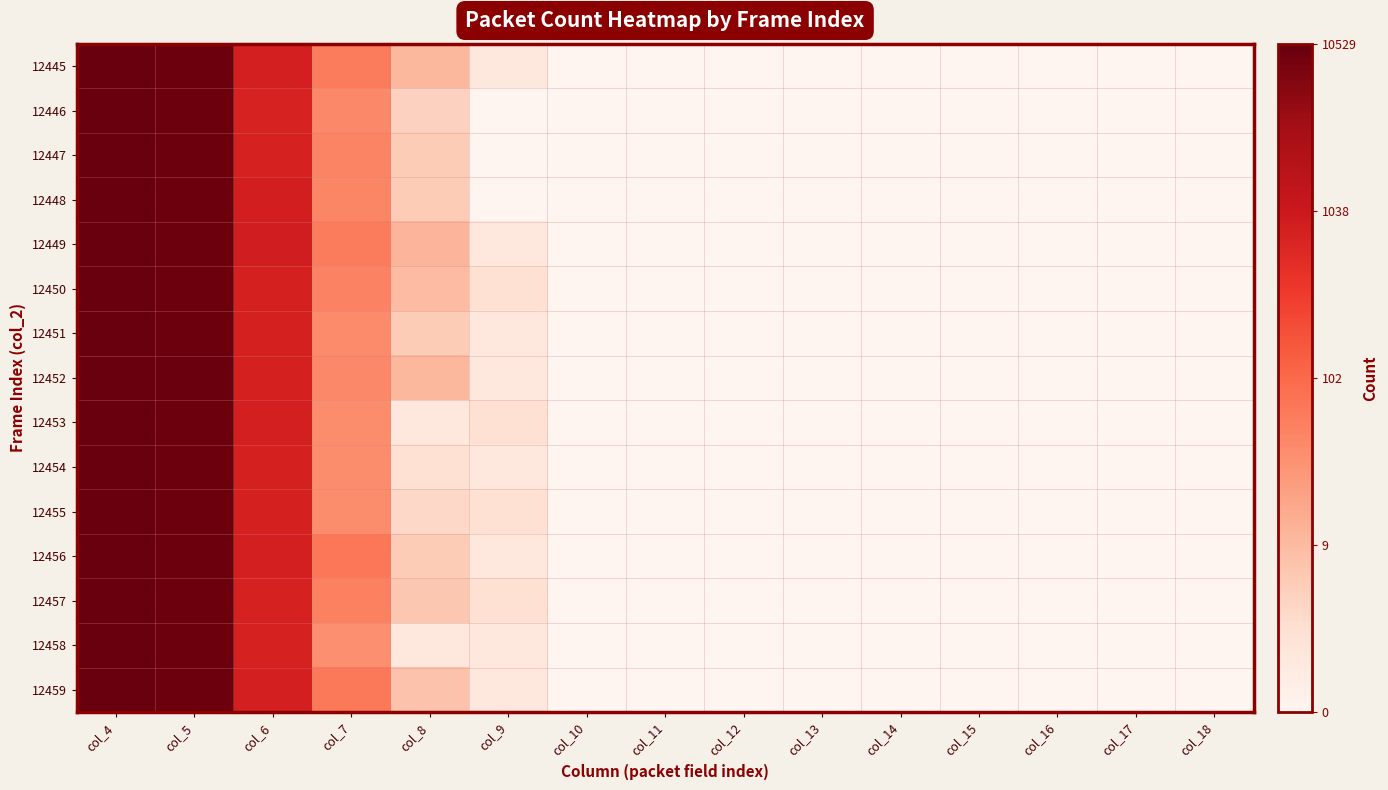

What is the spread (max minus min) of values at col_7?

0.7